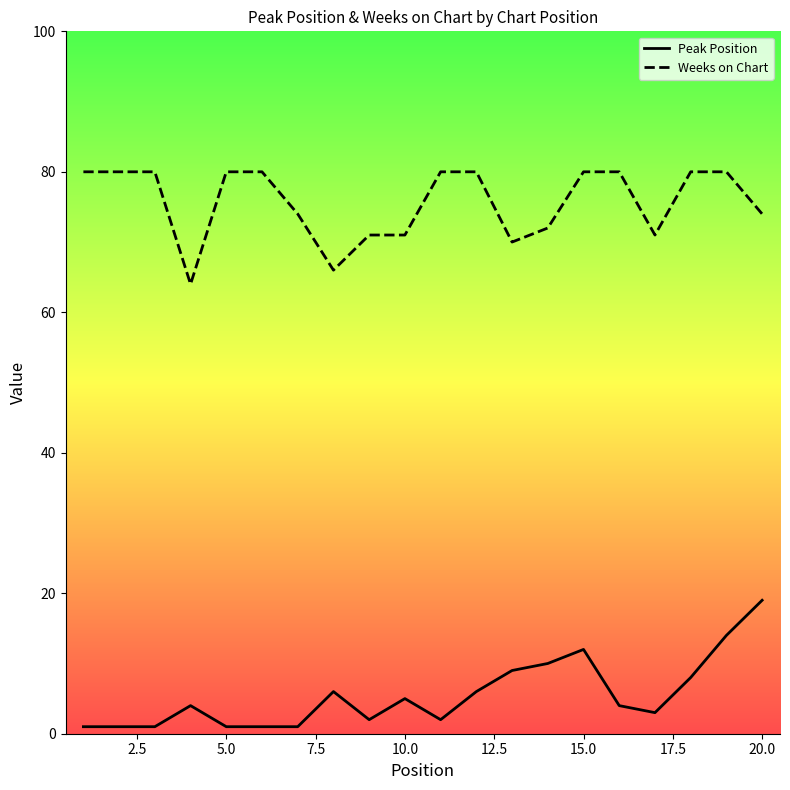

The value of Peak Position at 2.5 is 1. True or false?

True